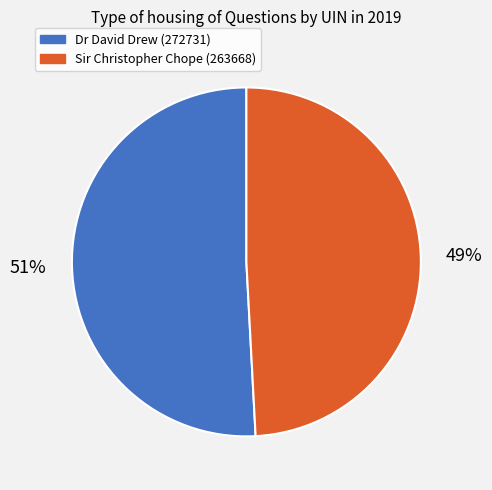

To the nearest percent, what percentage of the pie is Dr David Drew (272731)?

51%